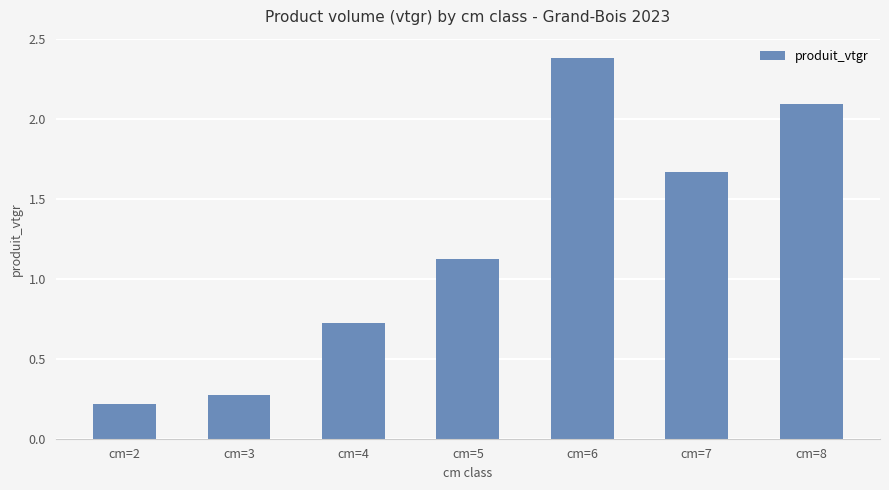

What is the value of the 1st bar from the left?

0.2